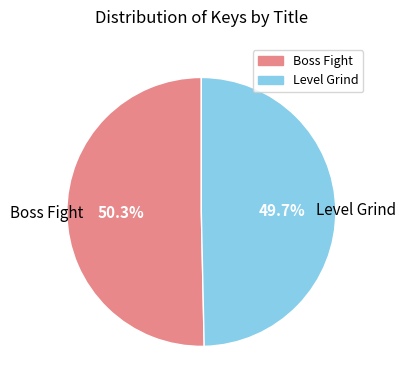

Rank the categories by value from lowest to highest.

Level Grind, Boss Fight